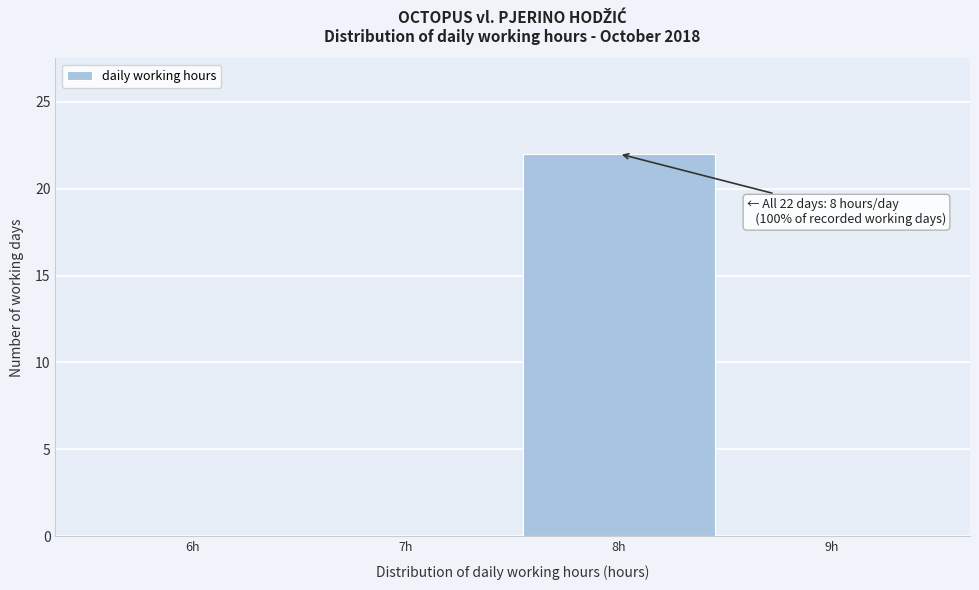

Reading left to right, extract all data points from this chart.

6h=0	7h=0	8h=22	9h=0